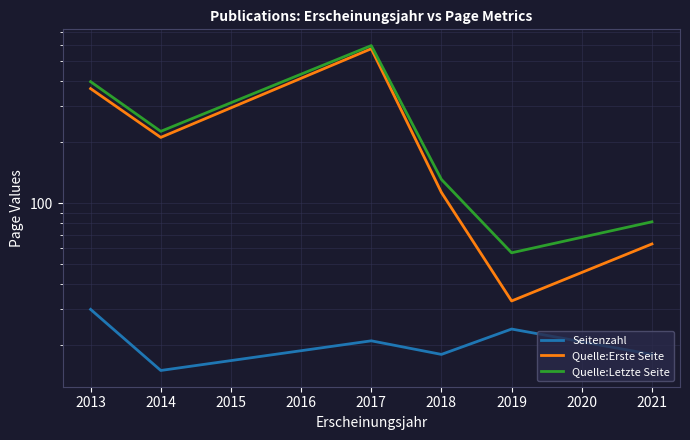

True or false: Quelle:Letzte Seite has a value of 397.0 at 2013.

True